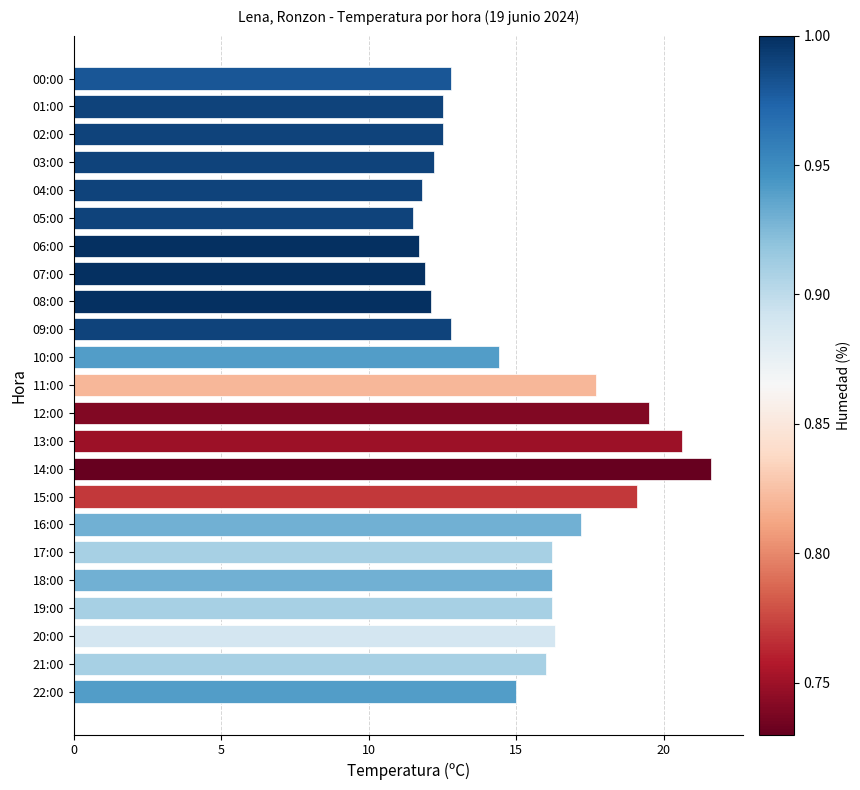

Does the chart contain any negative values?

No